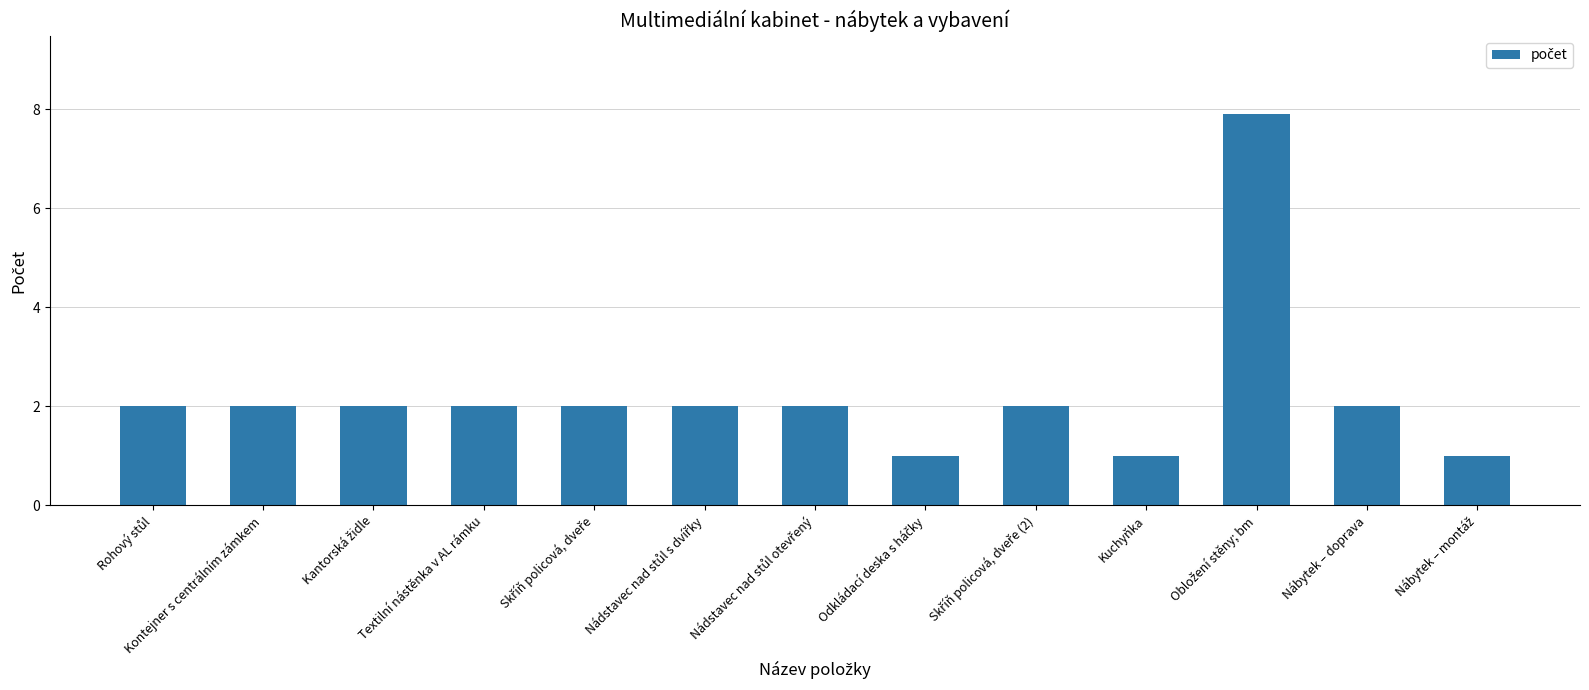

What is the label of the 4th bar from the left?

Textilní nástěnka v AL rámku